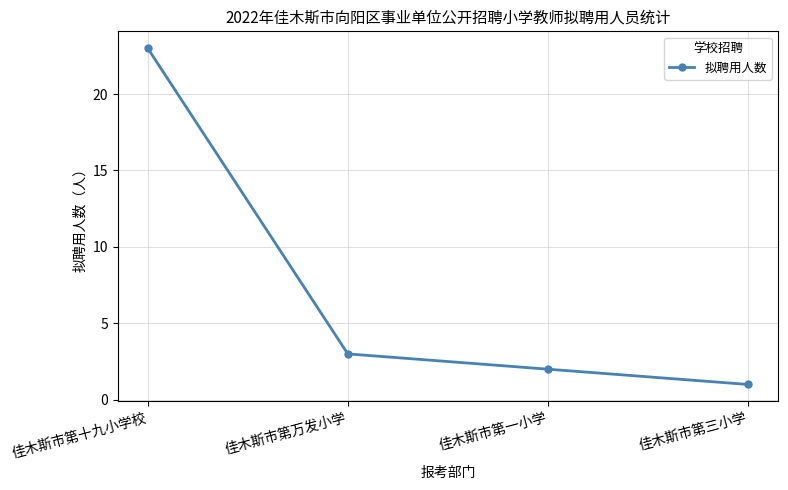

List the labels in order of value, smallest first.

佳木斯市第三小学, 佳木斯市第一小学, 佳木斯市第万发小学, 佳木斯市第十九小学校